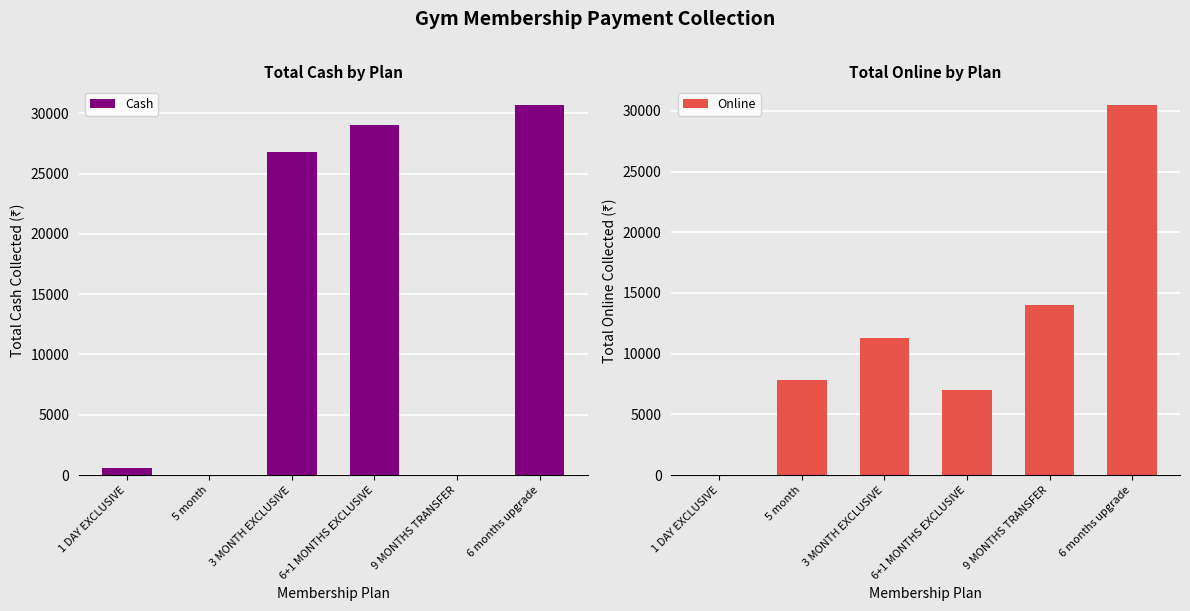

What is the sum of all Online values?

70591